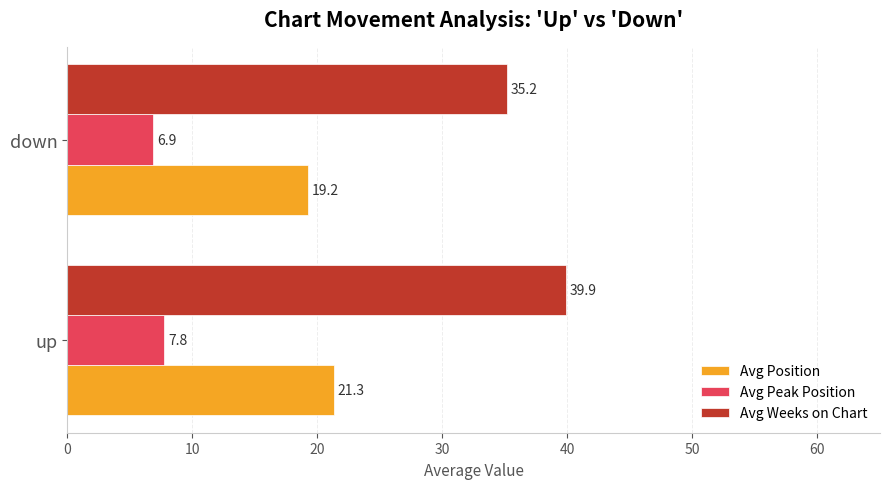

Which series has the largest total across all categories?

Avg Weeks on Chart